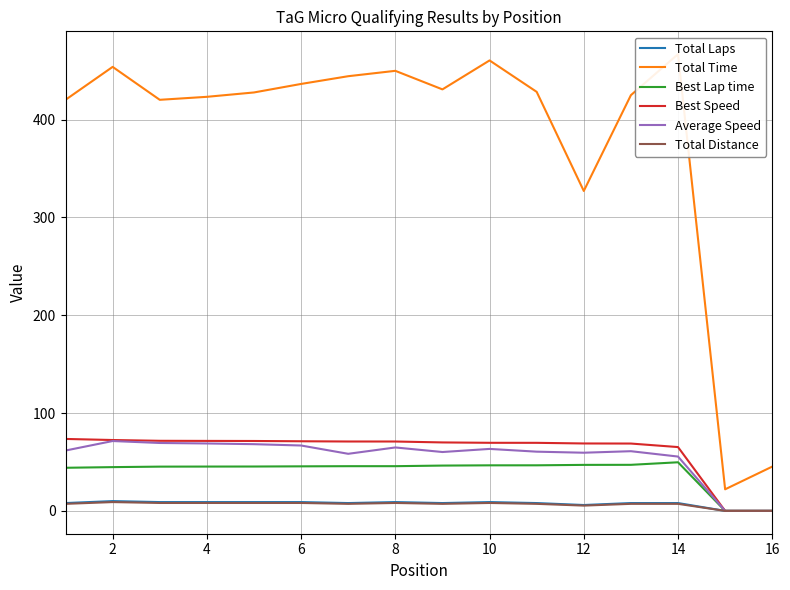

The Best Lap time series shows 0.0 at 16. True or false?

True